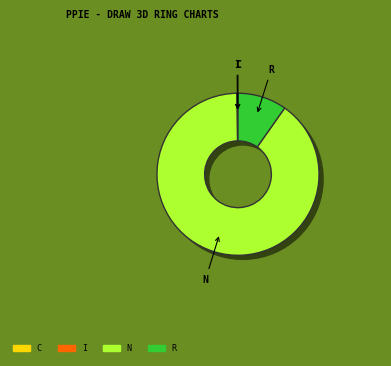

Does N represent more than half of the total?

Yes